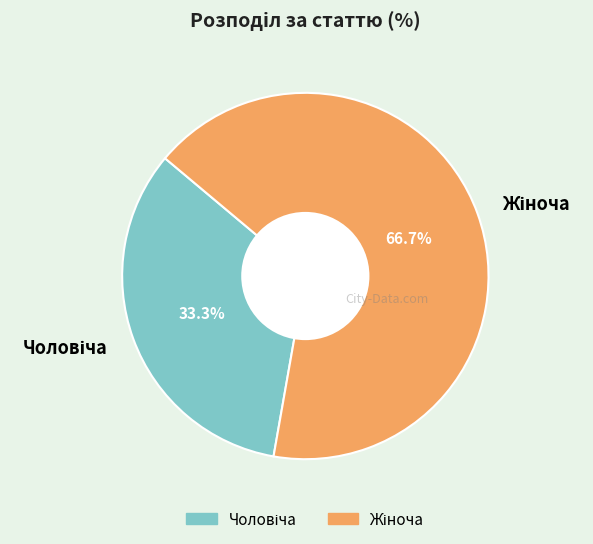

Does any single category account for the majority?

Yes